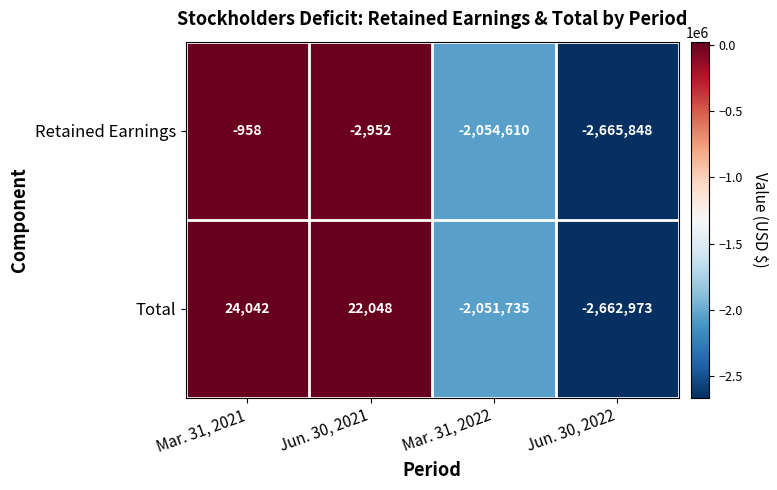

Where does the Retained Earnings series first go above -2952?

Mar. 31, 2021